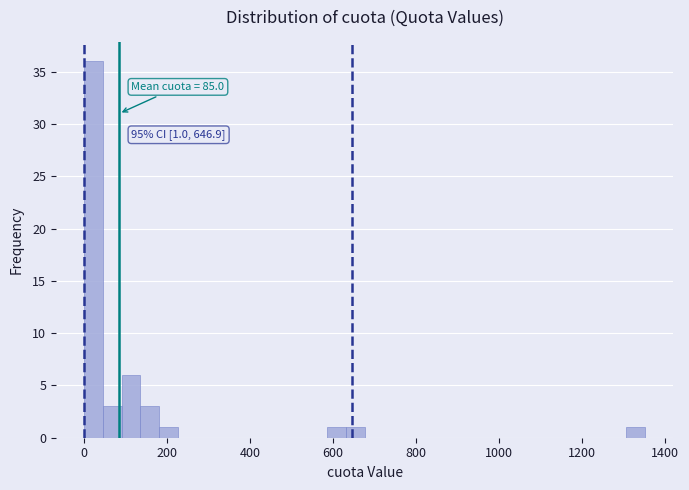

Read against the x-axis, roughly where is the centre of the tallest bar?

20